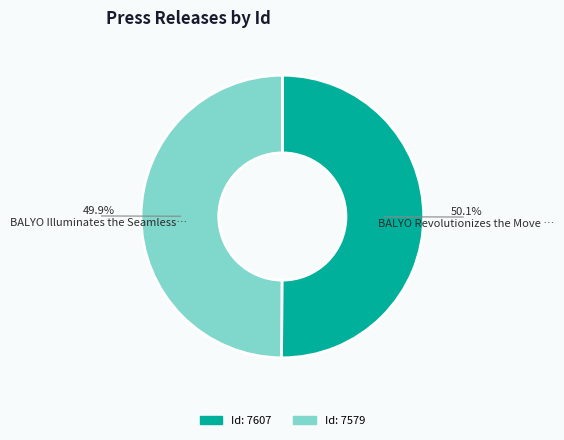

Is there a majority slice in this chart?

Yes